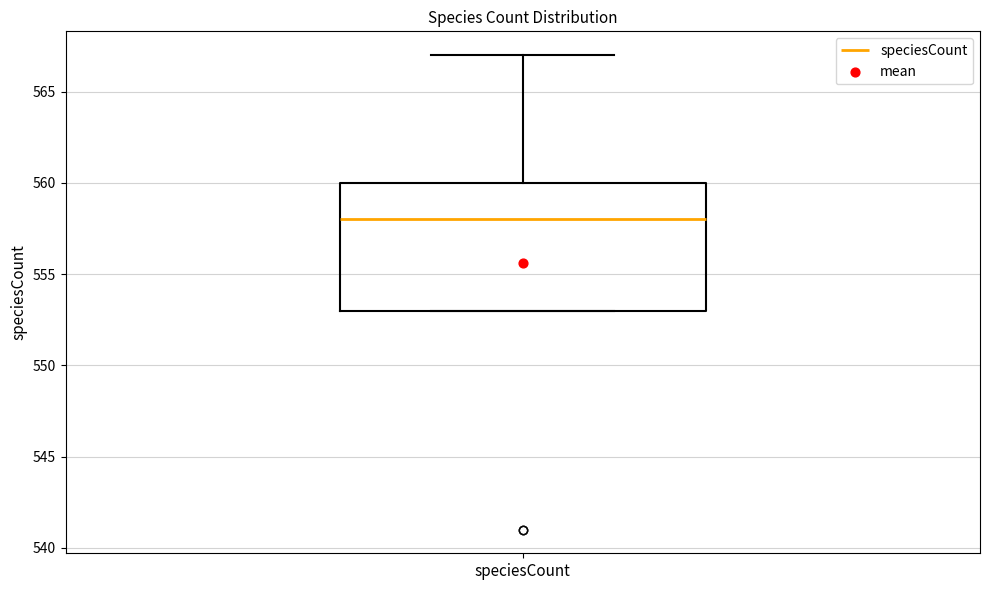

Transcribe this box plot: give where the median line is, the range the box spans, and where the two whiskers end, as read against the y-axis. The values are not printed on the chart, so give them approximately, as read against the axis.

median 558, box 553 to 560, whiskers 553 to 567